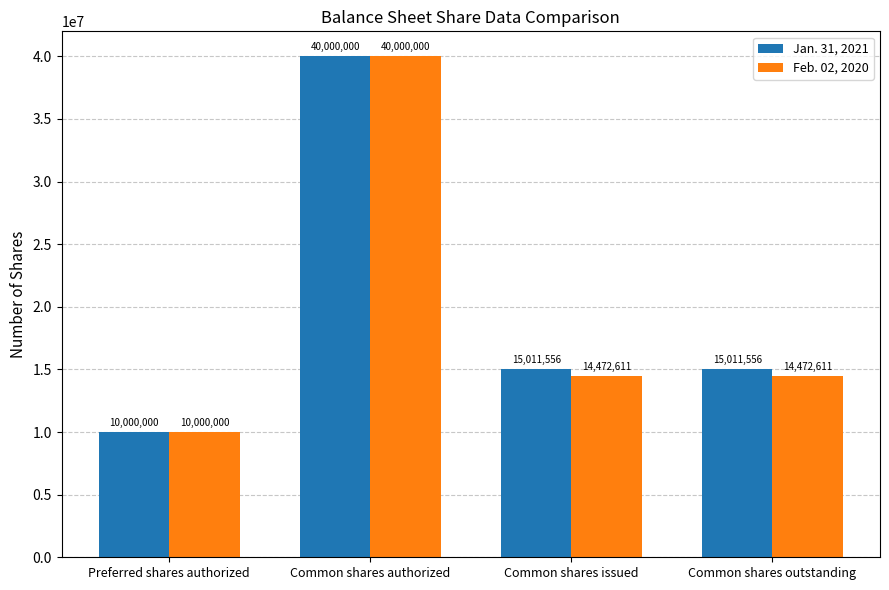

Rank the series by their average value, from highest to lowest.

Jan. 31, 2021, Feb. 02, 2020